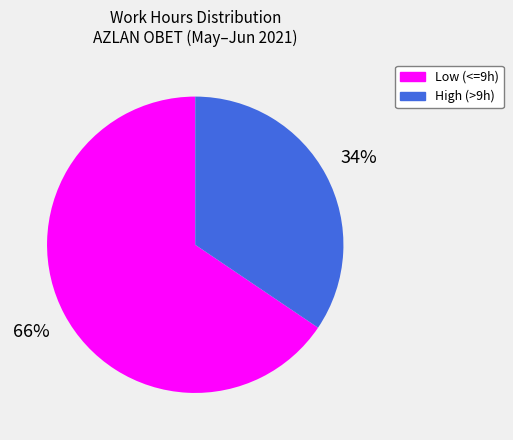

To the nearest percent, what is the average slice percentage?

50%